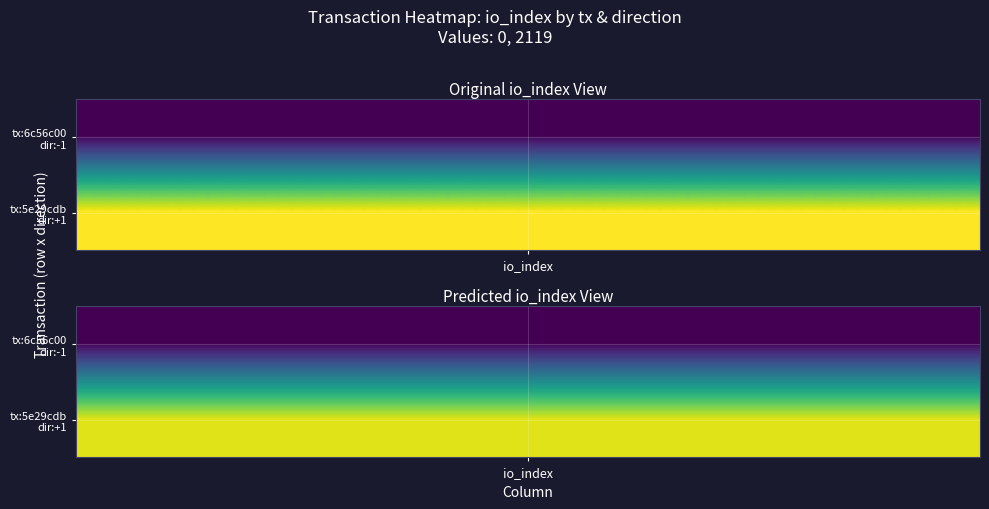

The value of 6c56c00cc9fc0bd41c4b2e91fd233c8c75797c2 at direction is -1. True or false?

True